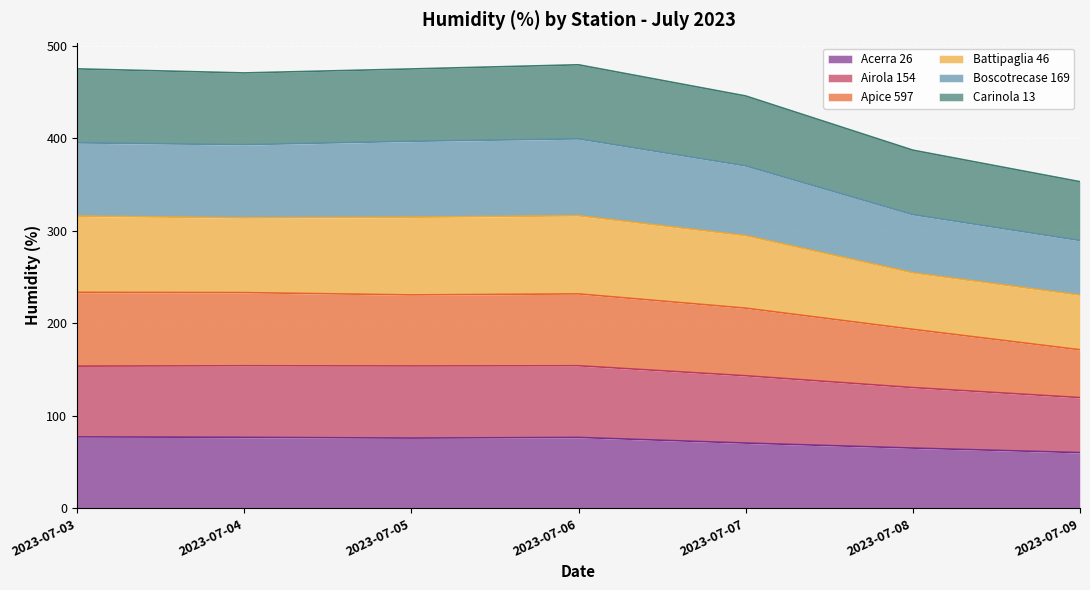

What is the highest value of the Acerra 26 series?

77.1